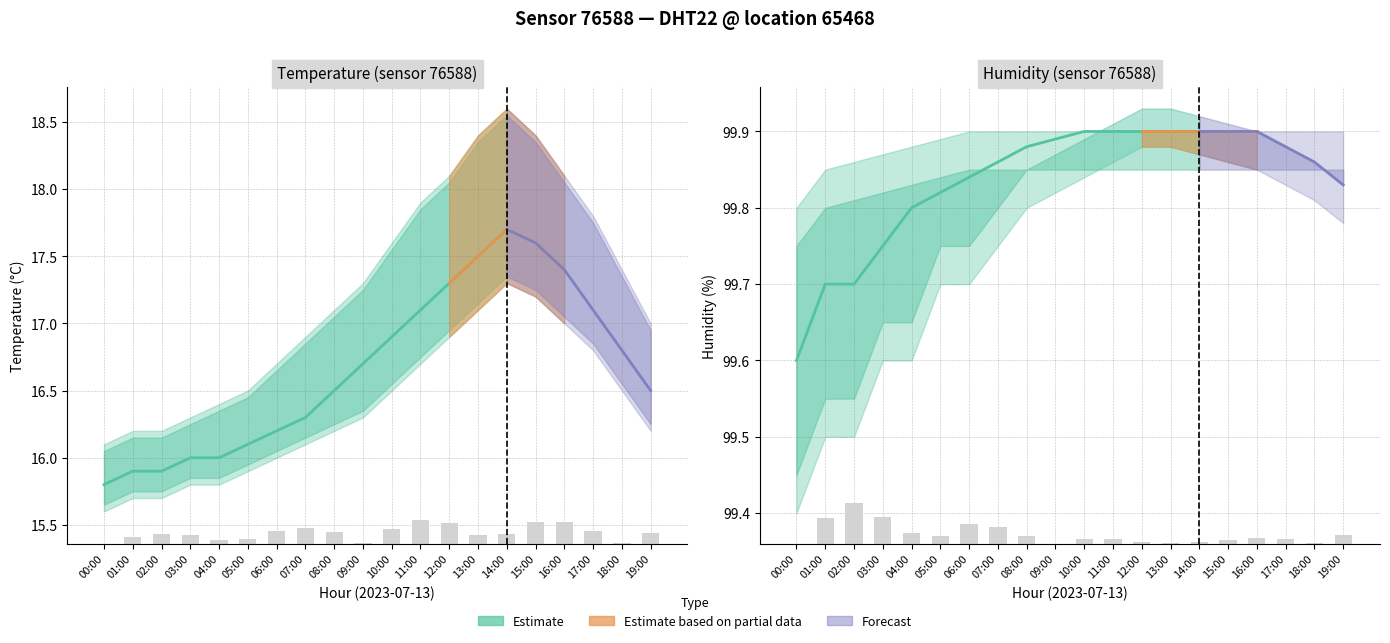

How many series are shown in this chart?

6